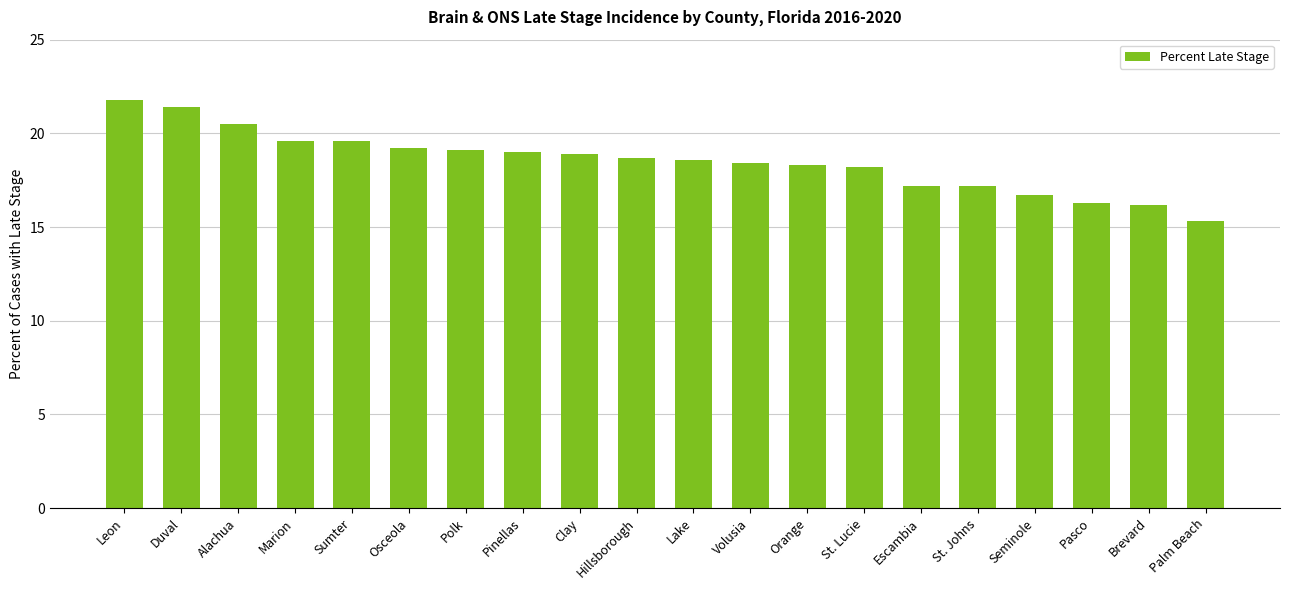

What is the approximate value at St. Johns?

17.2